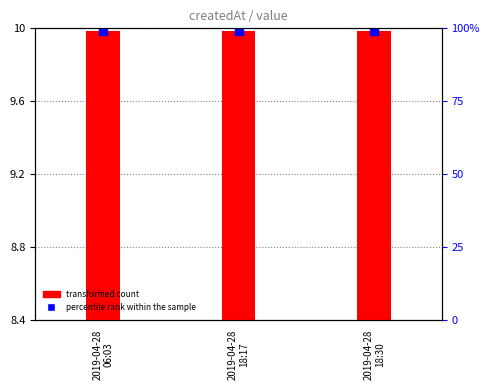

Which series reaches the maximum Y coordinate?

percentile rank within the sample